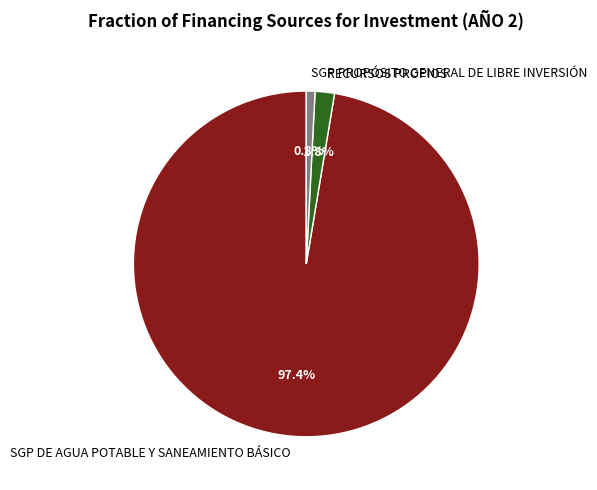

Rank the categories by value from lowest to highest.

SGP PROPÓSITO GENERAL DE LIBRE INVERSIÓN, RECURSOS PROPIOS, SGP DE AGUA POTABLE Y SANEAMIENTO BÁSICO